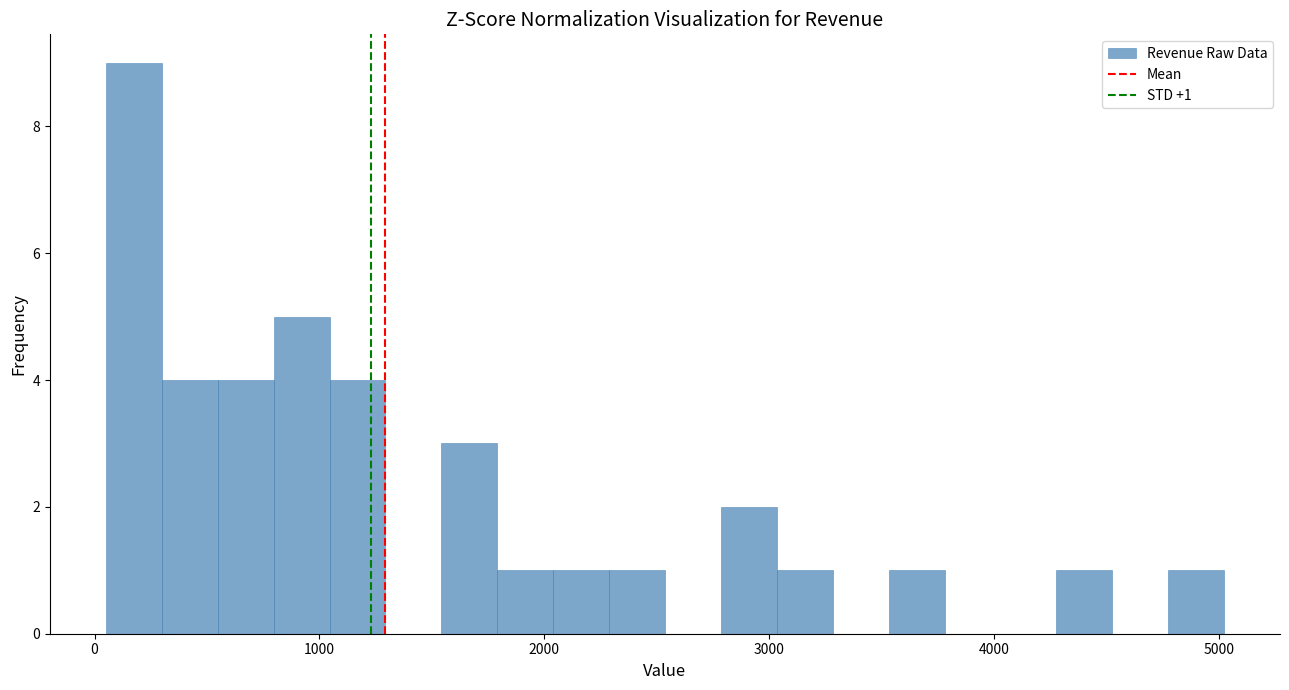

Around what value on the x-axis is the tallest bar? Give the approximate position of its centre, as read against the axis.

200